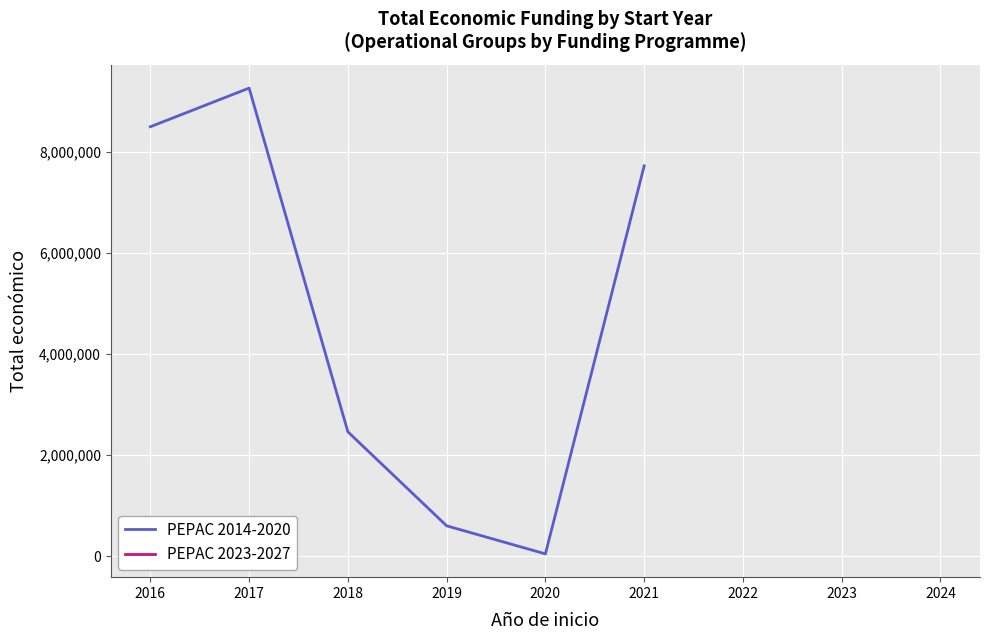

What is the difference between the maximum and minimum values?

9204083